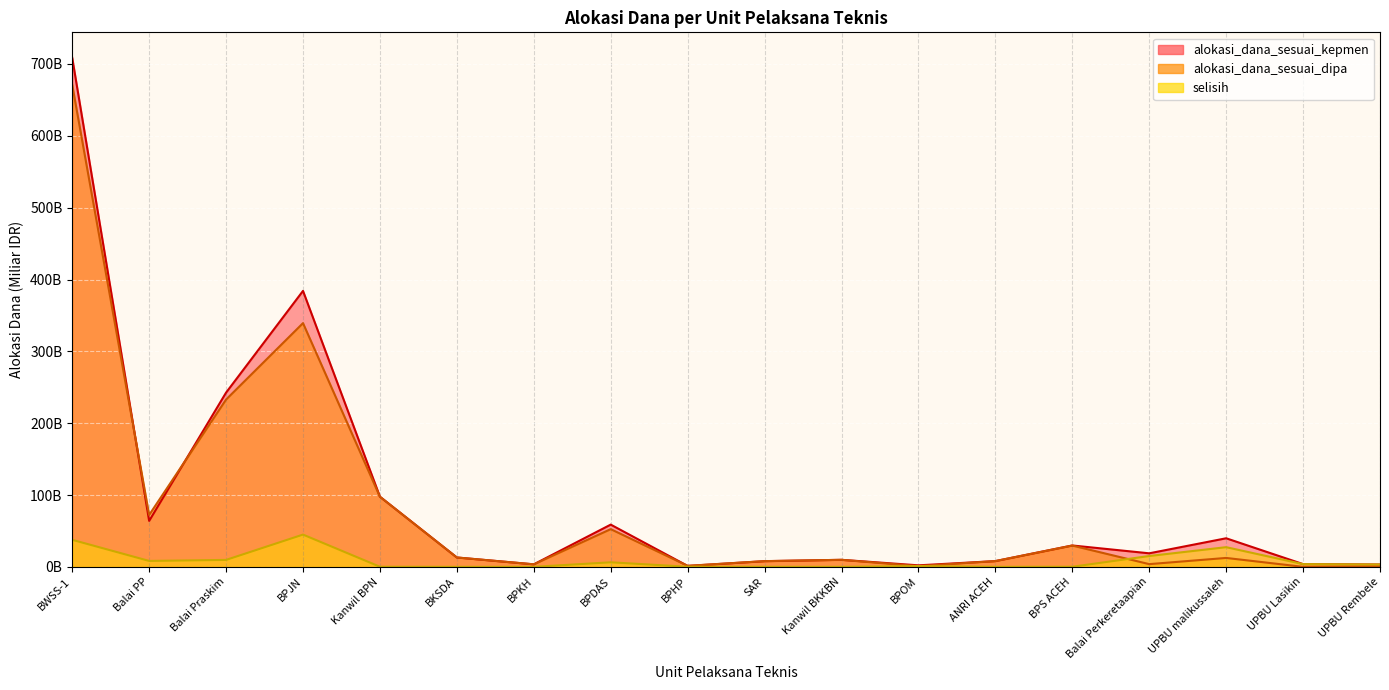

What is the difference between the alokasi_dana_sesuai_kepmen values at BPHP and SAR?

6.6